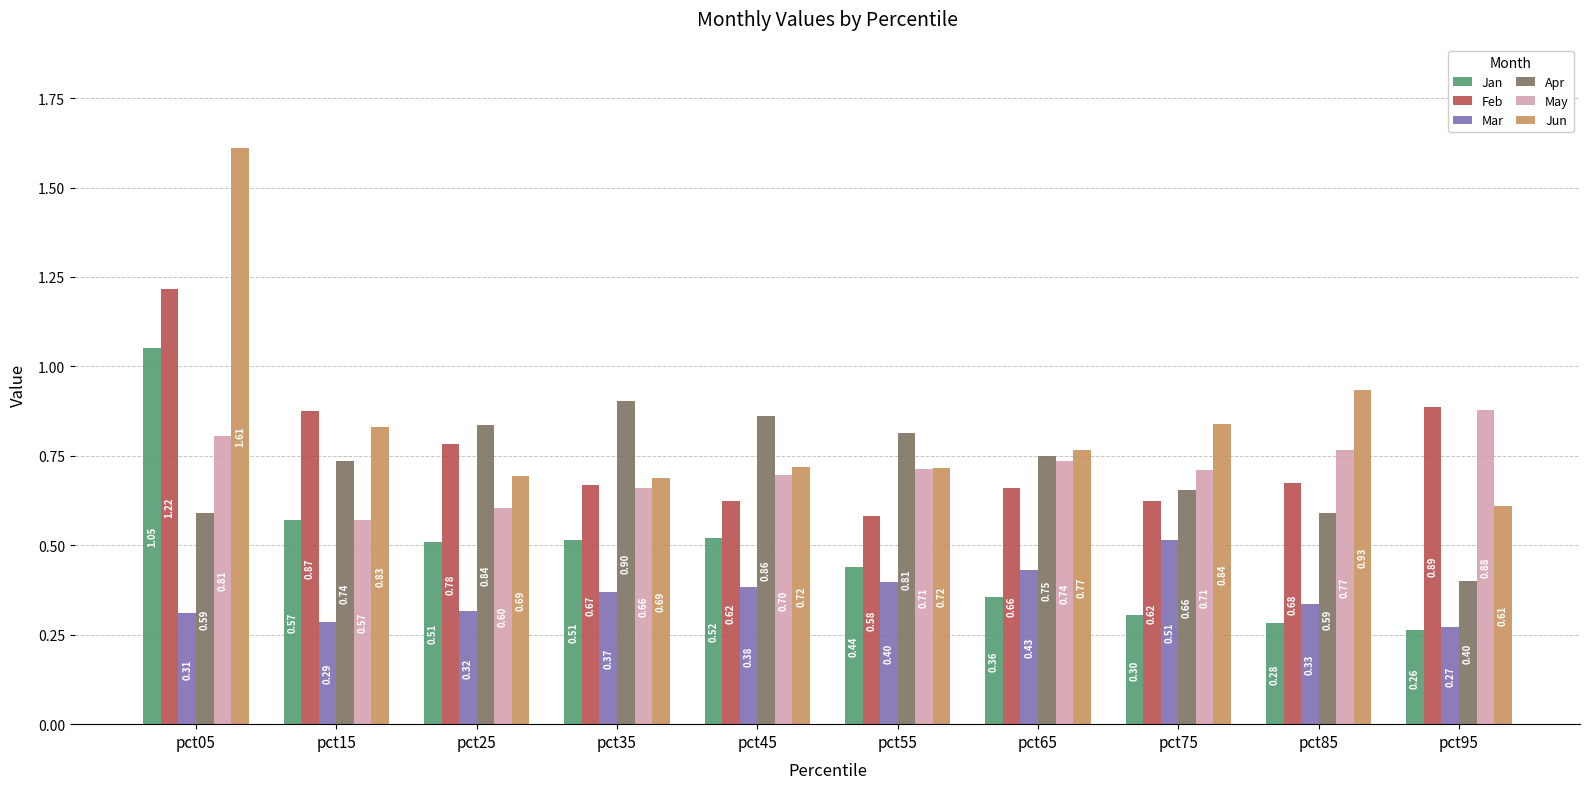

What are all the series names shown in the legend?

Jan, Feb, Mar, Apr, May, Jun